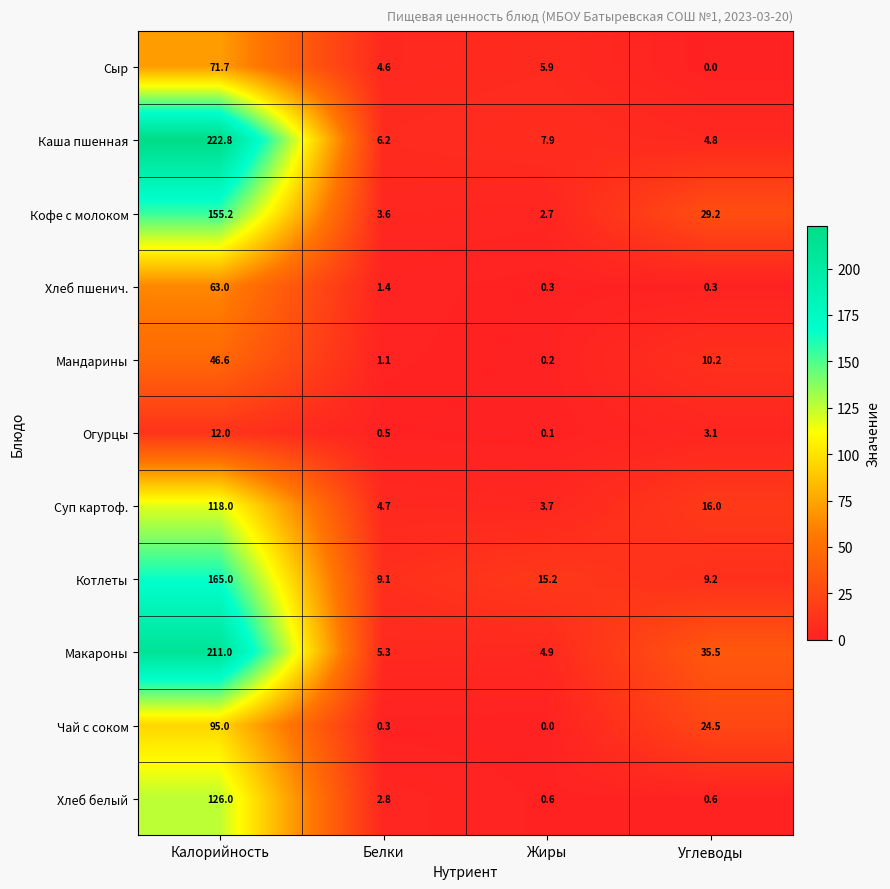

What is the difference between the highest and lowest values at Калорийность?

210.8